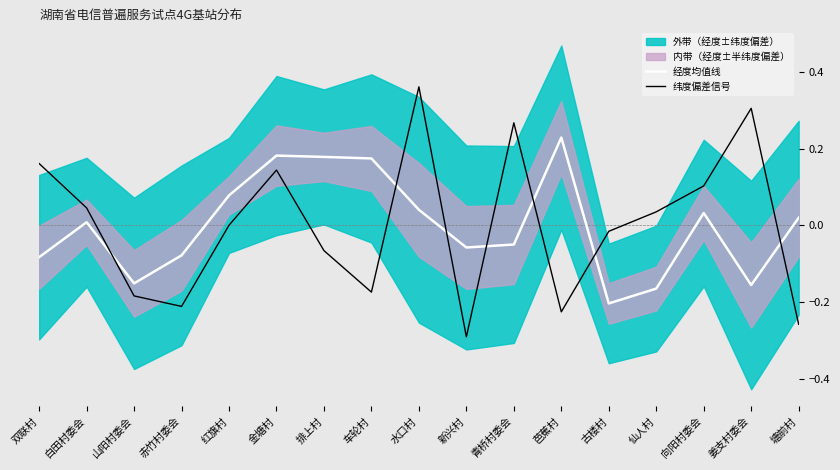

At which category is the sum across all series the highest?

水口村